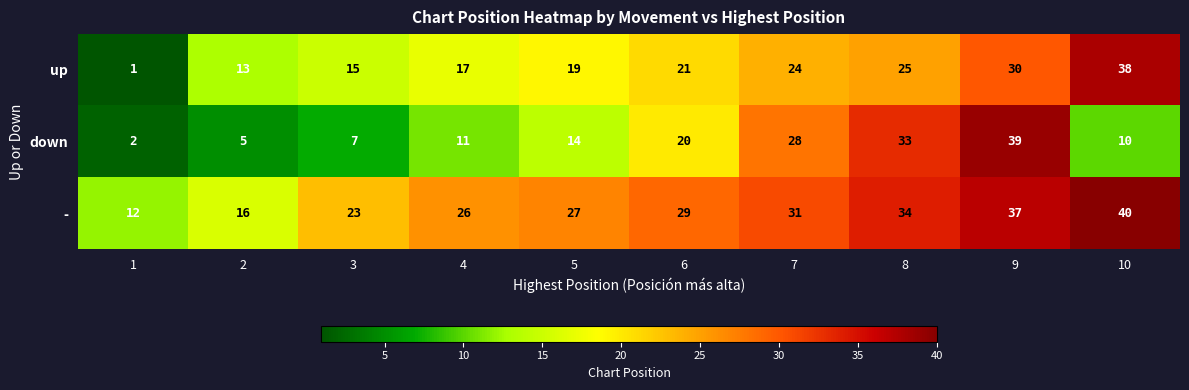

What is the sum of the up values at 2 and 9?

43